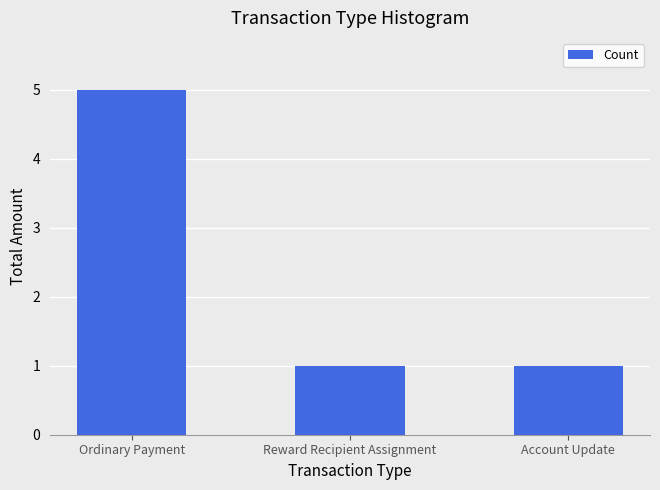

What is the average value?

2